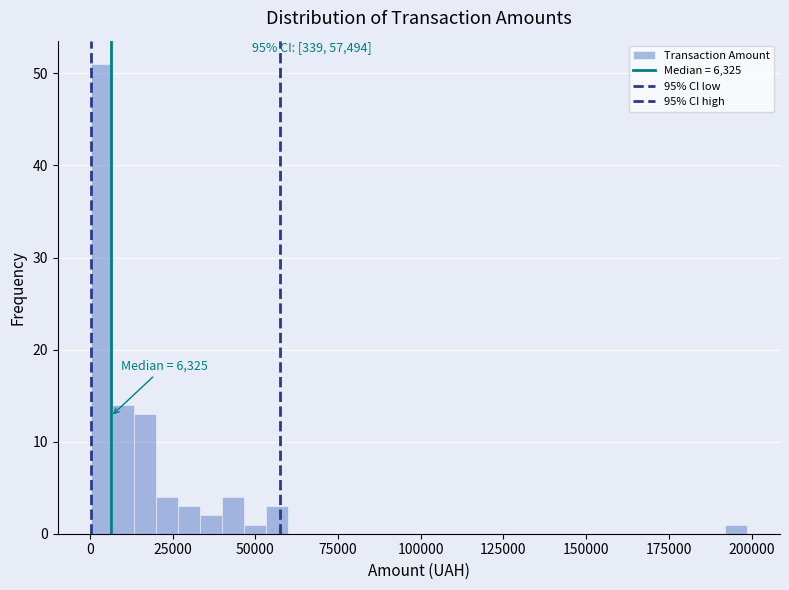

Around what value on the x-axis is the tallest bar? Give the approximate position of its centre, as read against the axis.

5000